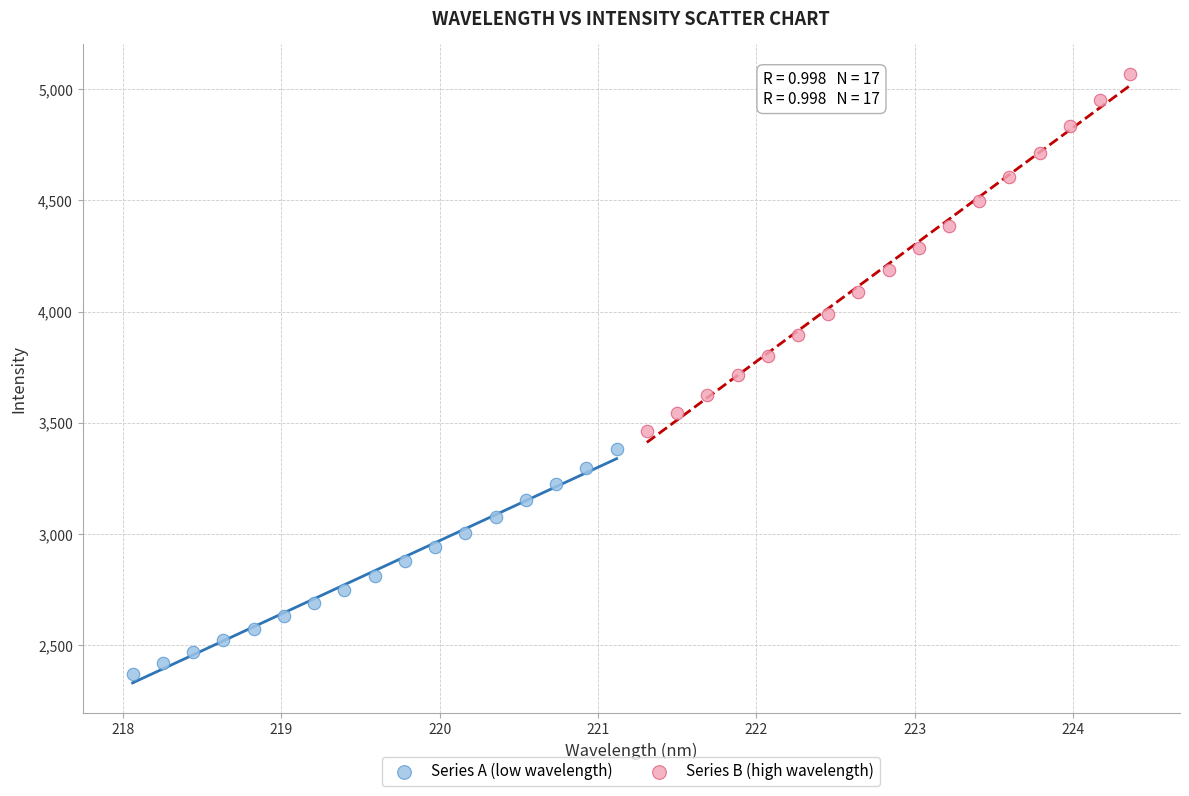

Which series contains the lowest Y value?

Series A (low wavelength)